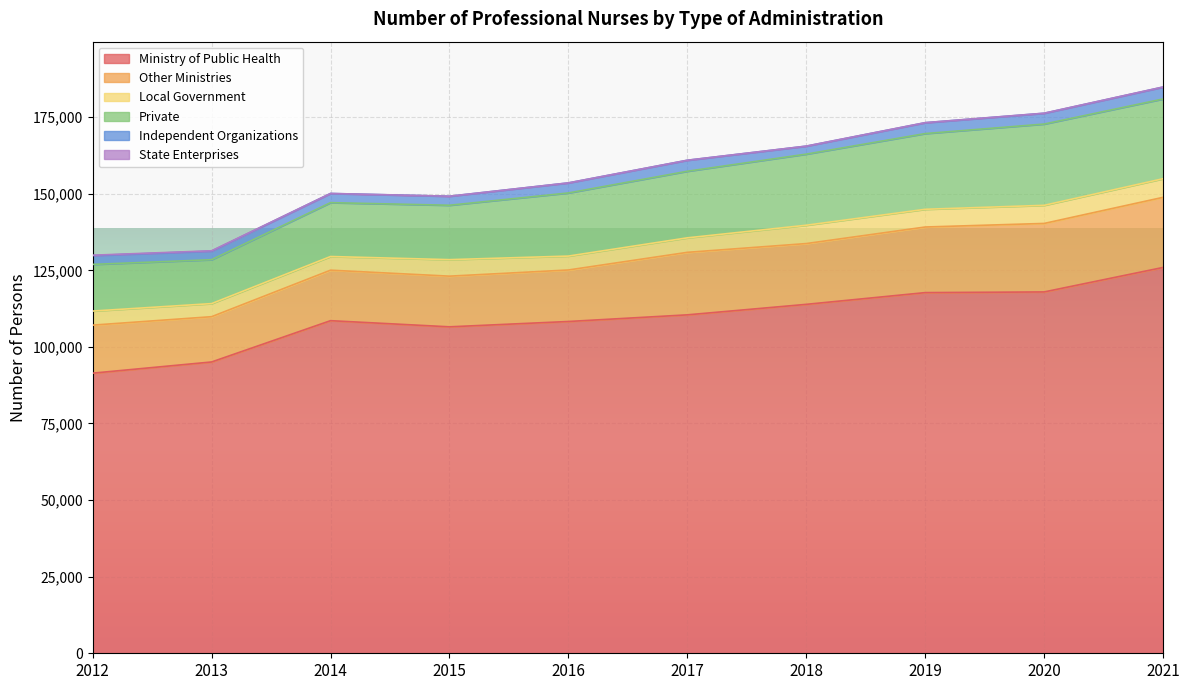

Which category has the highest value in the Local Government series?

2021